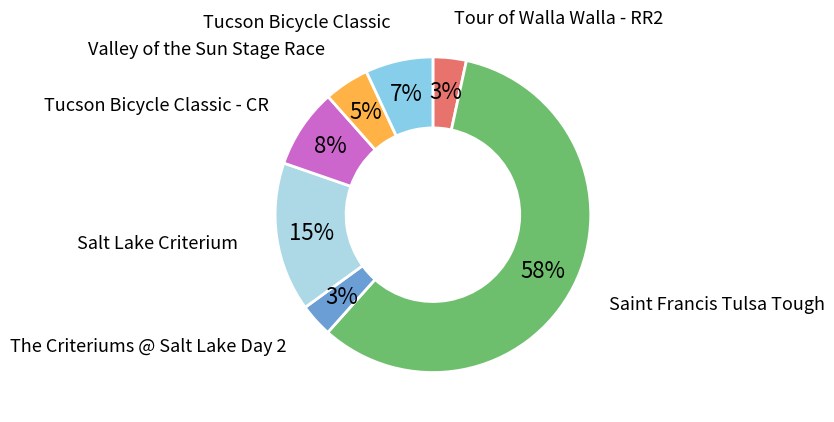

Count the number of slices in the pie.

7